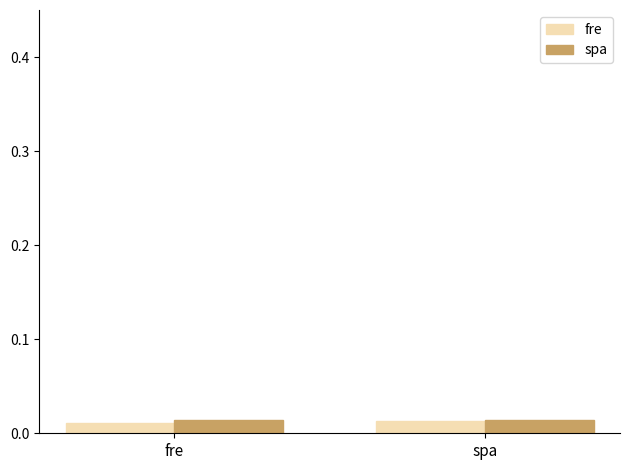

List the series in order of their peak value, highest first.

spa, fre